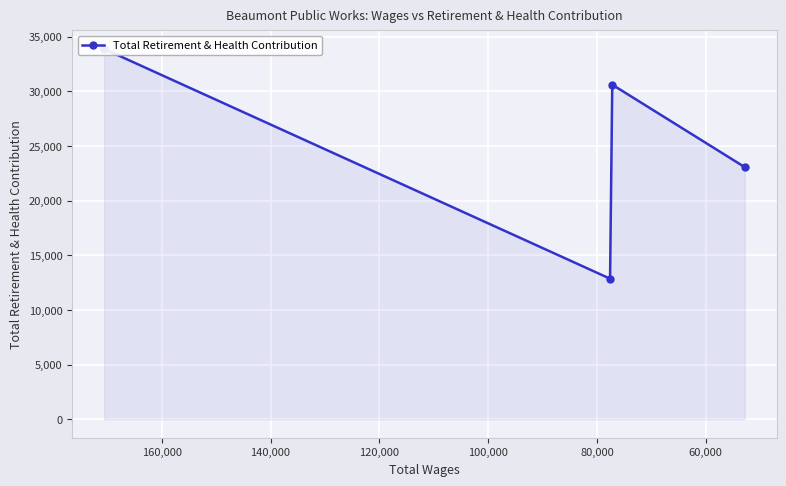

What is the difference between the maximum and minimum values?

21028